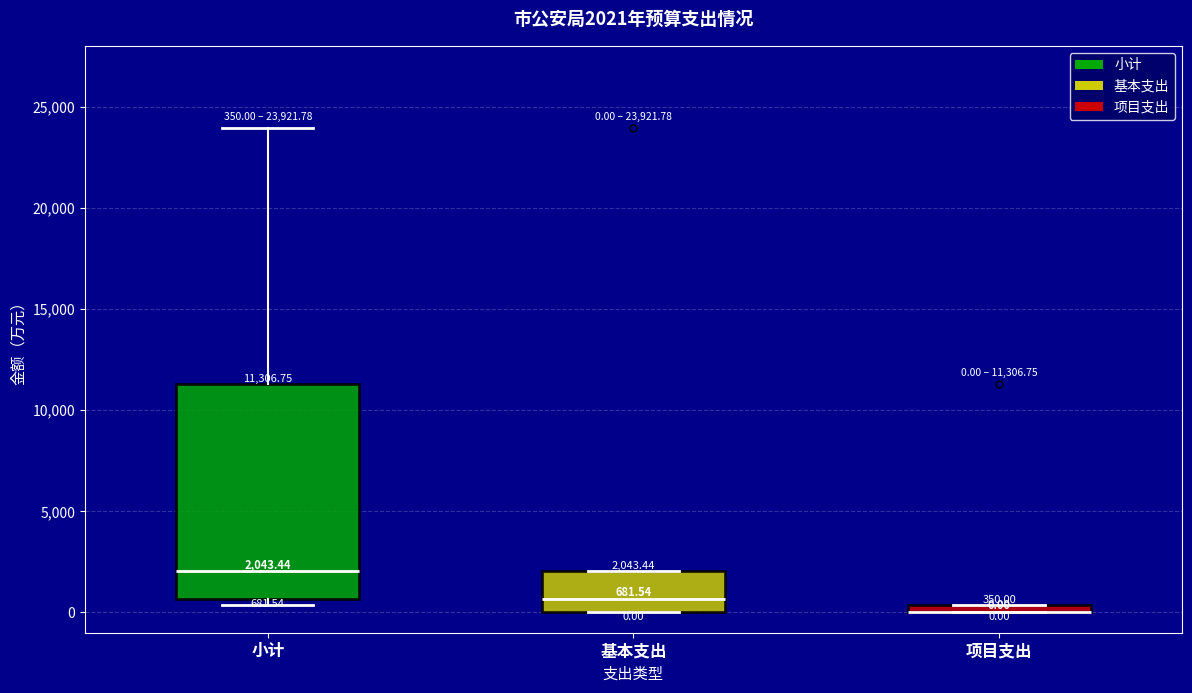

Which box is the tallest, from its lower edge to its upper edge?

小计